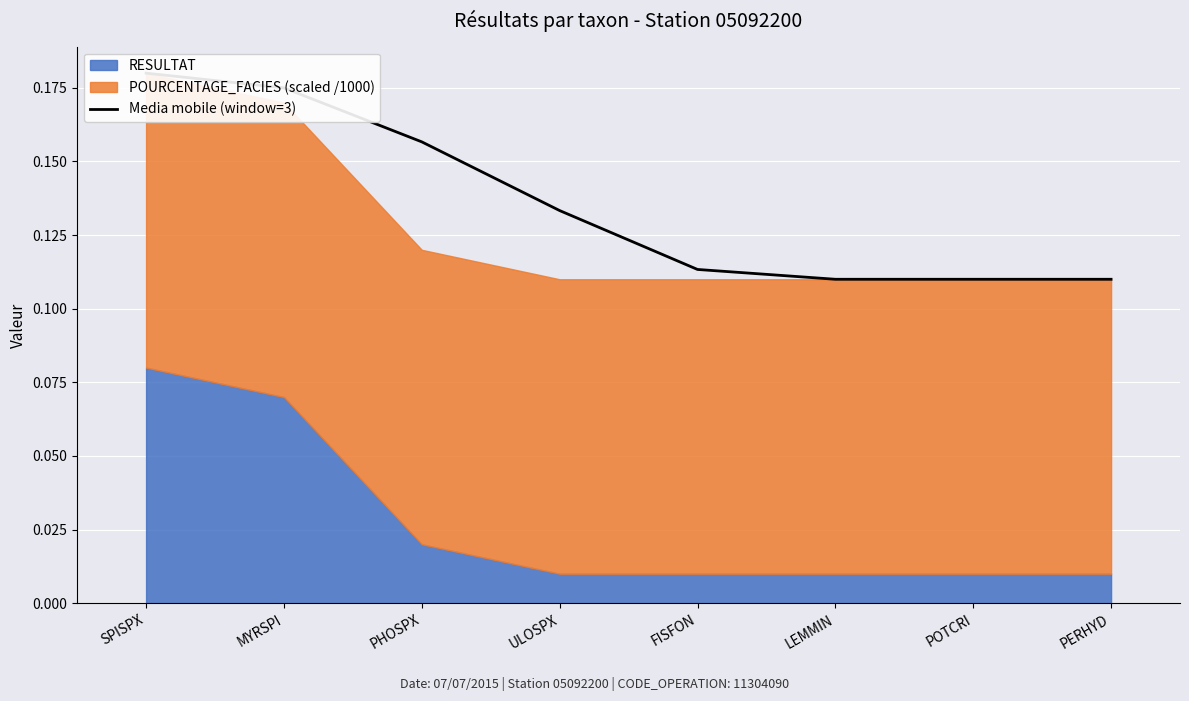

Count the values in the range 0 to 1.

8